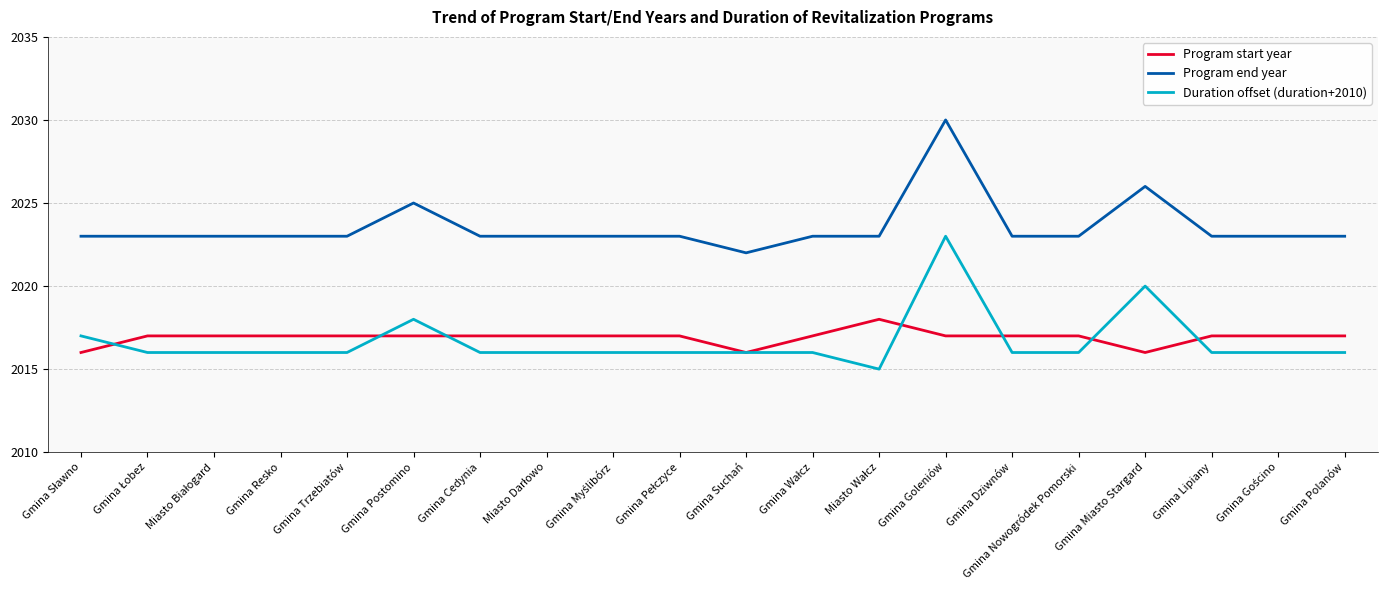

At which category is the sum across all series the highest?

Gmina Goleniów